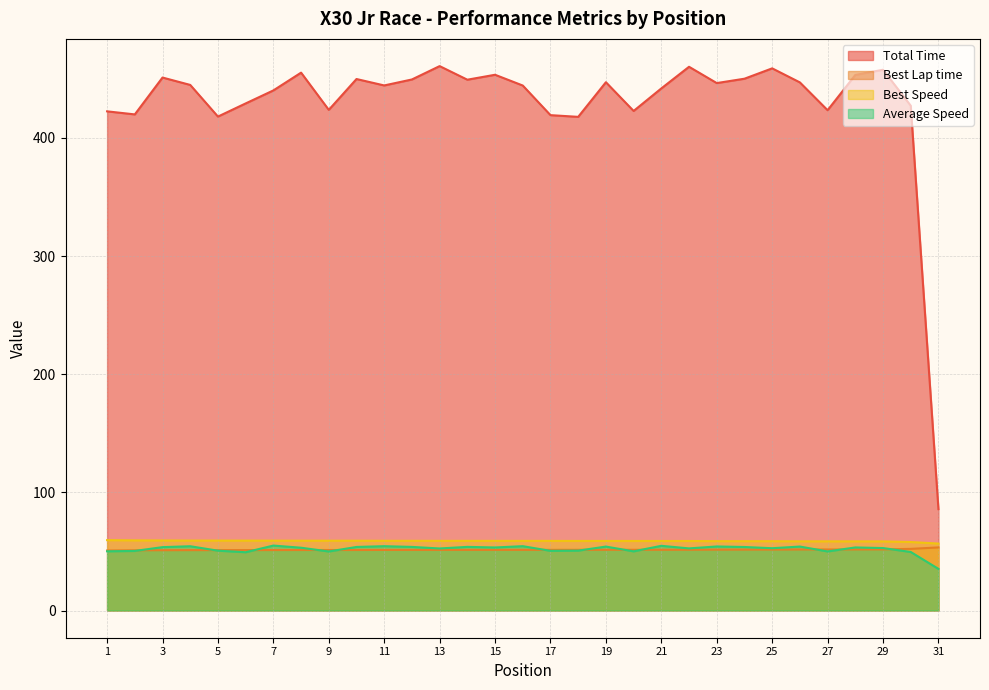

How many lines are shown in the chart?

4